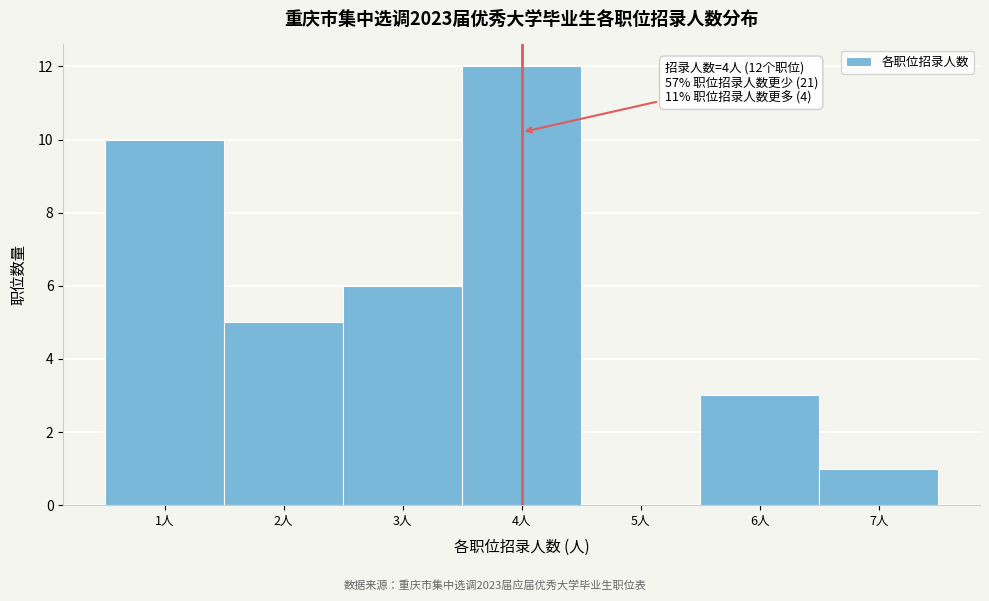

Which range on the x-axis has the tallest bar?

3.5 to 4.5